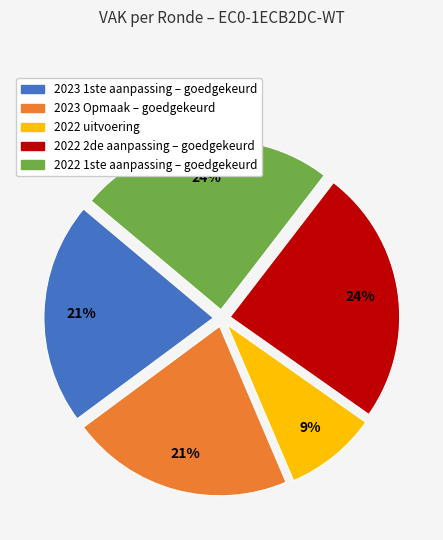

True or false: 2022 1ste aanpassing – goedgekeurd accounts for 37% of the total.

False